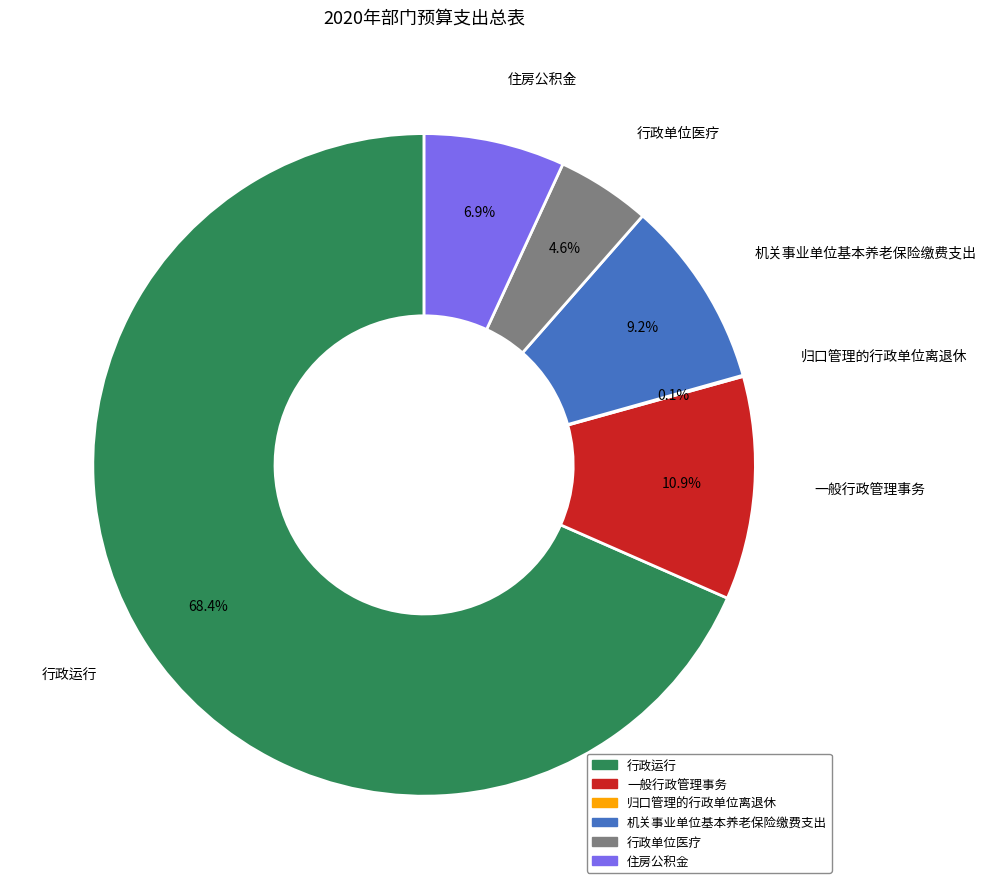

What is the majority slice?

行政运行